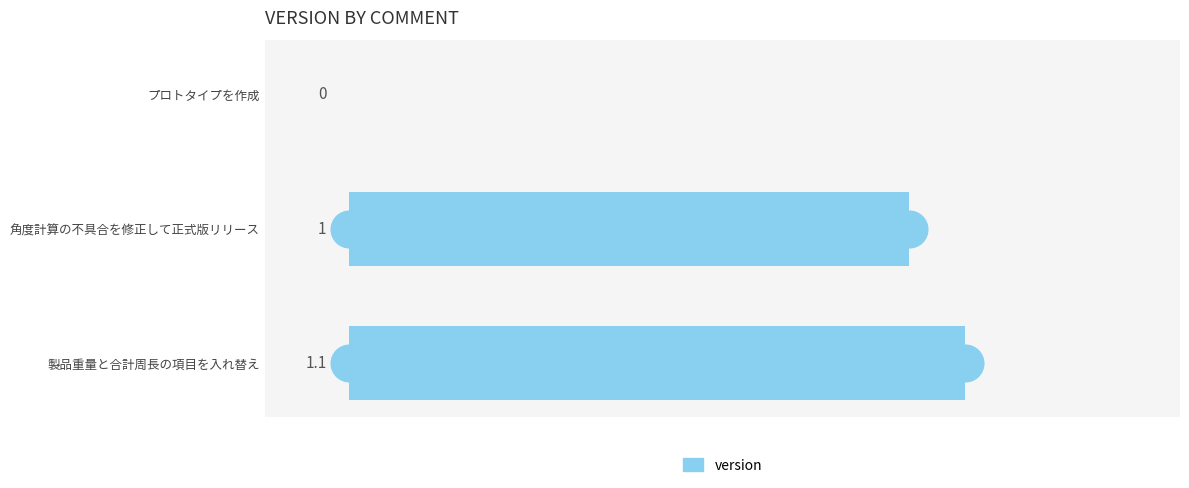

The chart shows a value of 1.6 at 製品重量と合計周長の項目を入れ替え. True or false?

False